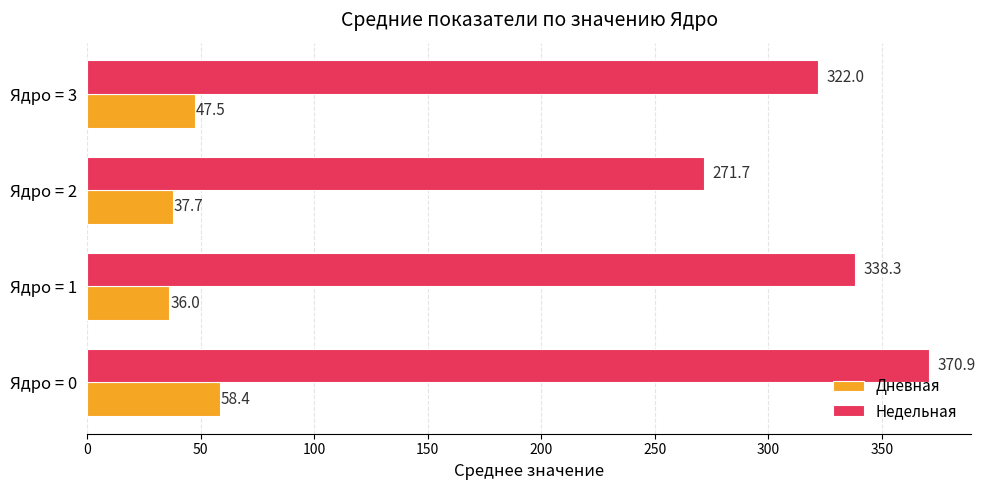

Which series changed the most between Ядро = 0 and Ядро = 1?

Недельная